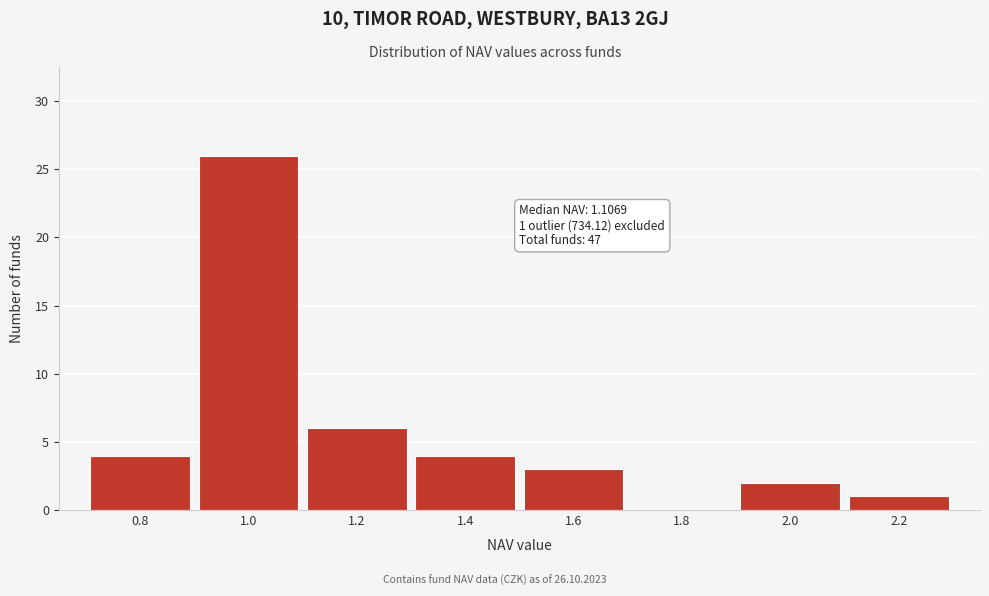

Reading left to right, transcribe all the data shown in this chart.

0.8=4	1.0=26	1.2=6	1.4=4	1.6=3	1.8=0	2.0=2	2.2=1